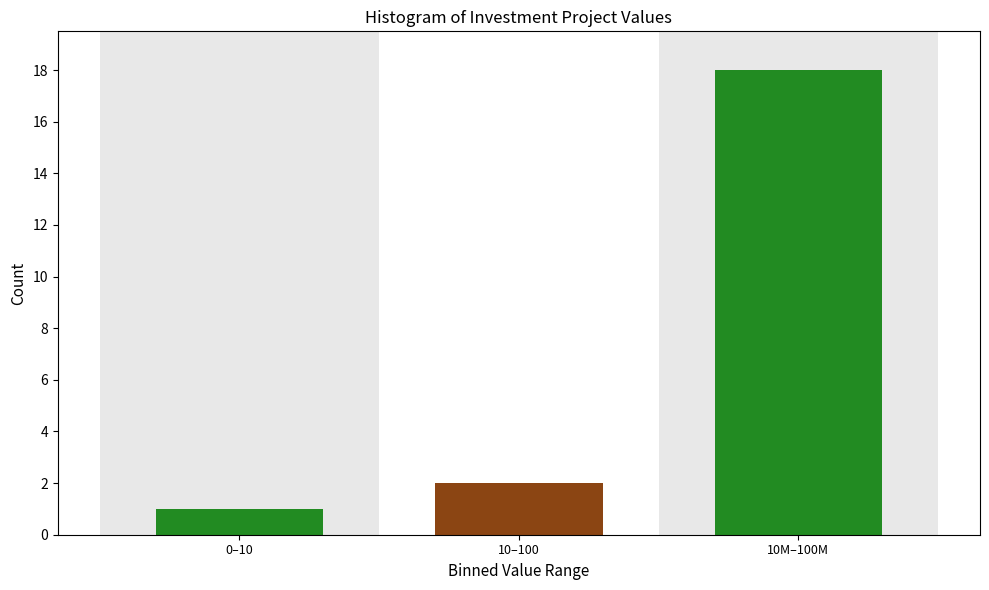

Reading right to left, list all the values displayed in this chart.

18	2	1